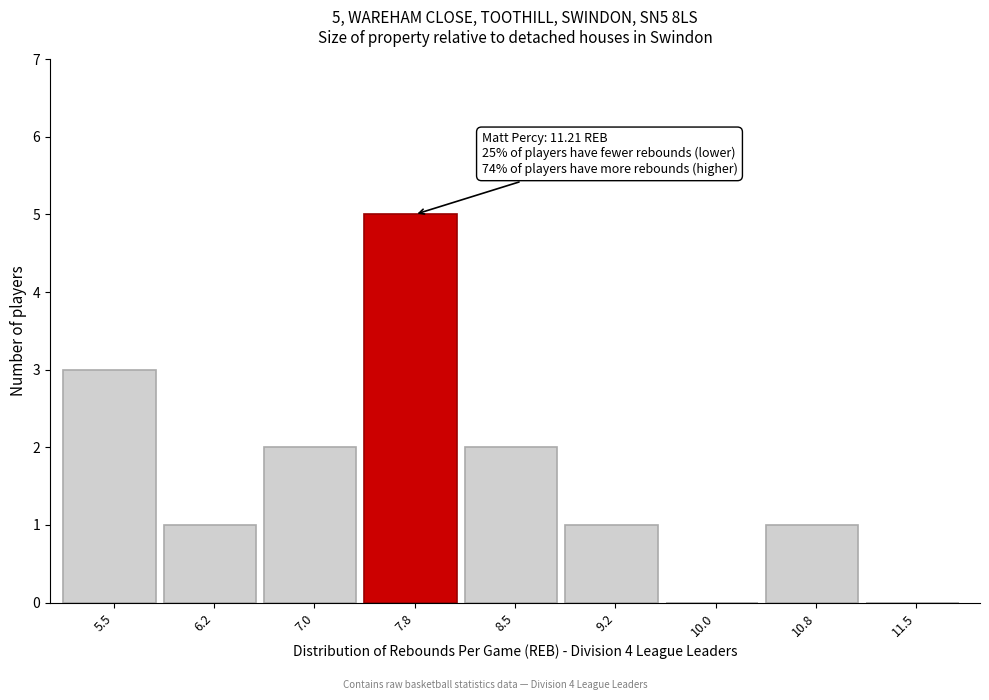

Reading left to right, transcribe all the data shown in this chart.

5.5=3	6.2=1	7.0=2	7.8=5	8.5=2	9.2=1	10.0=0	10.8=1	11.5=0